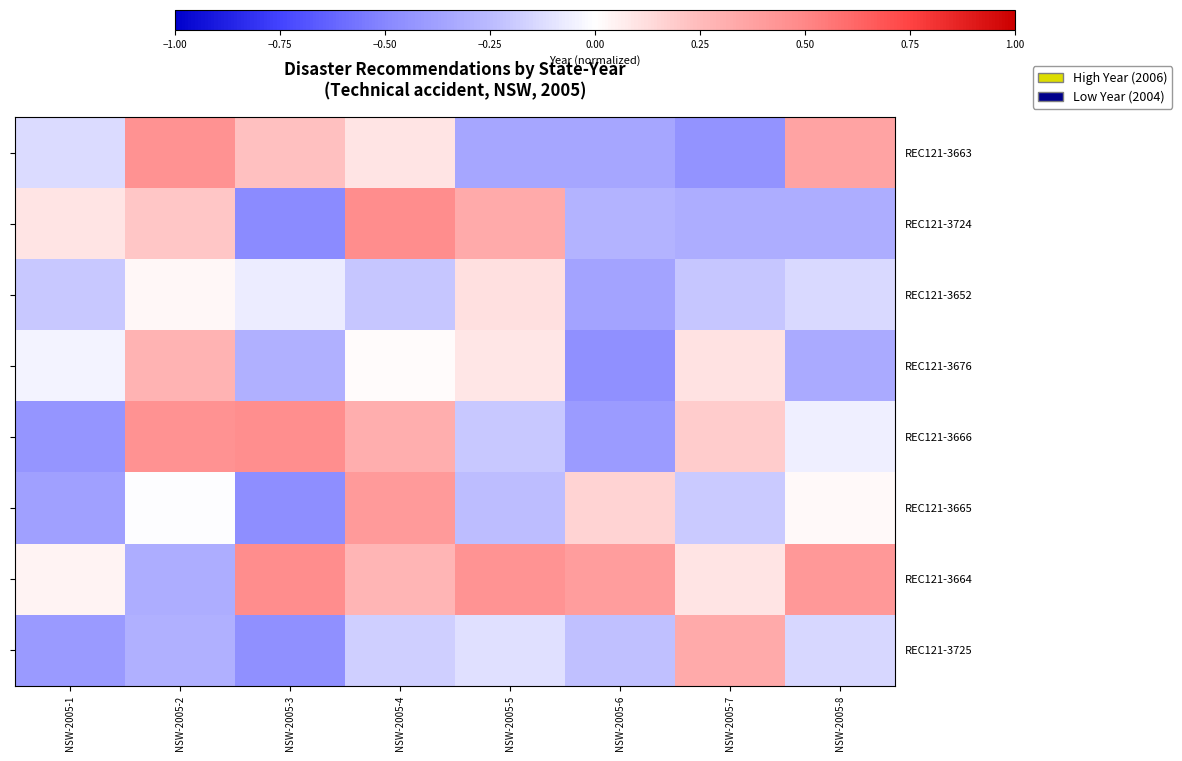

Which series has the largest total across all categories?

REC121-3664